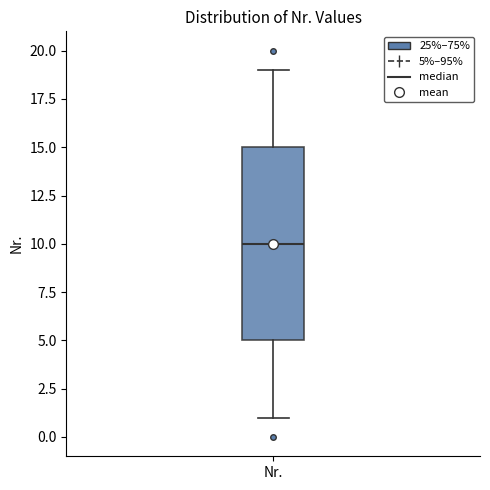

Where is the lower edge of the box for Nr. on the y-axis? The values are not printed on the chart, so give them approximately, as read against the axis.

5